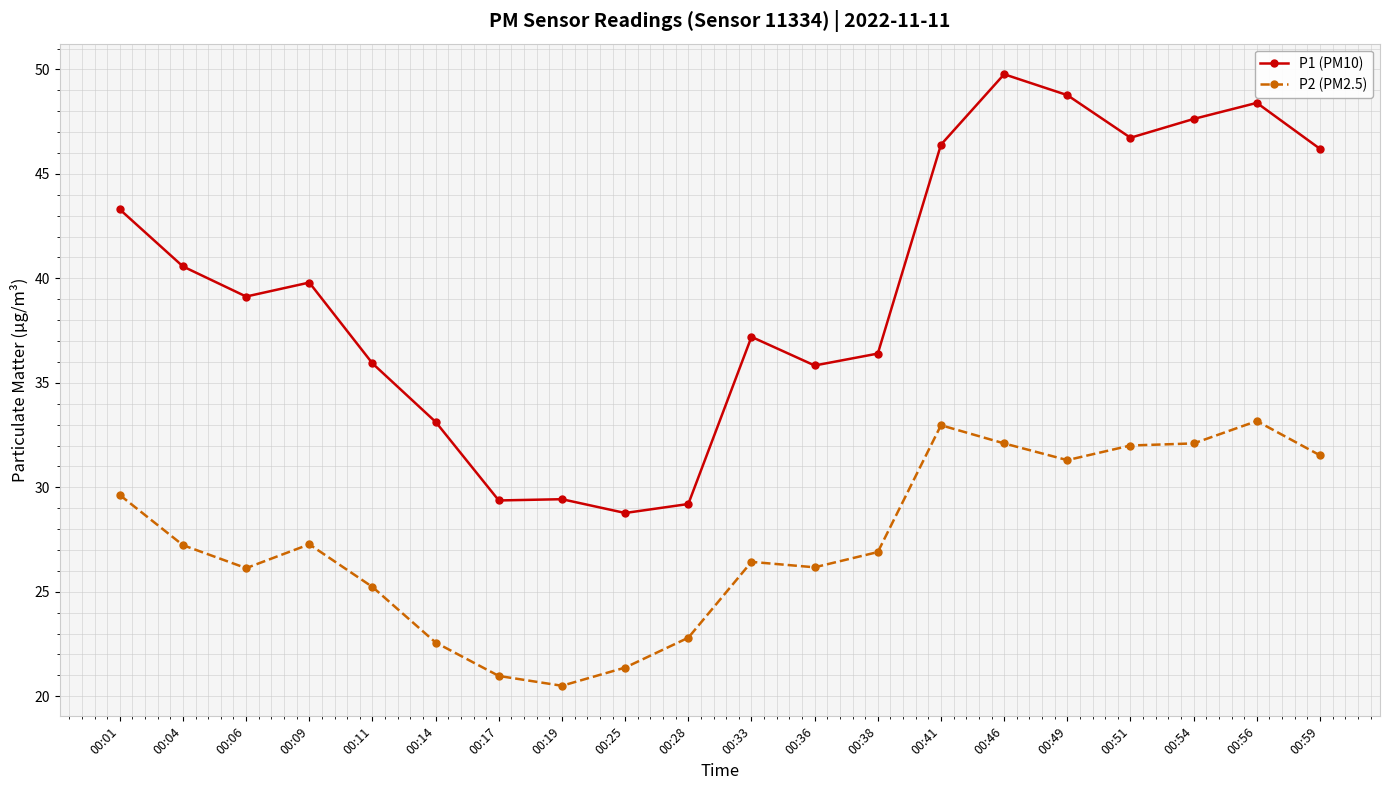

Rank the series by their average value, from lowest to highest.

P2 (PM2.5), P1 (PM10)